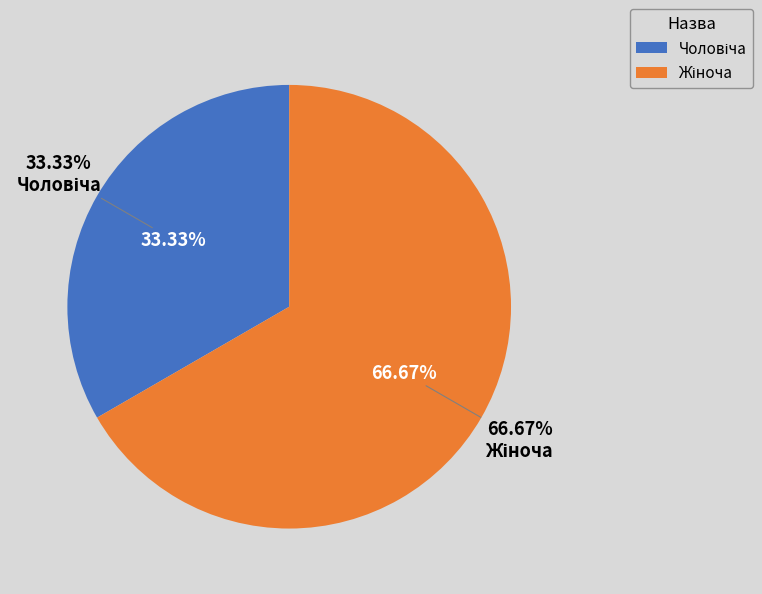

What is the majority slice?

Жіноча